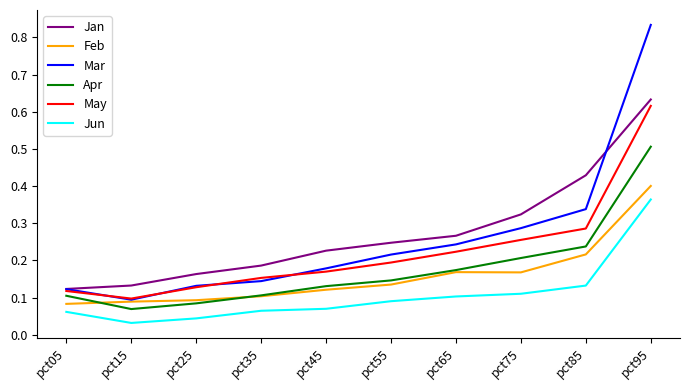

True or false: Mar has a value of 0.0 at pct15.

False